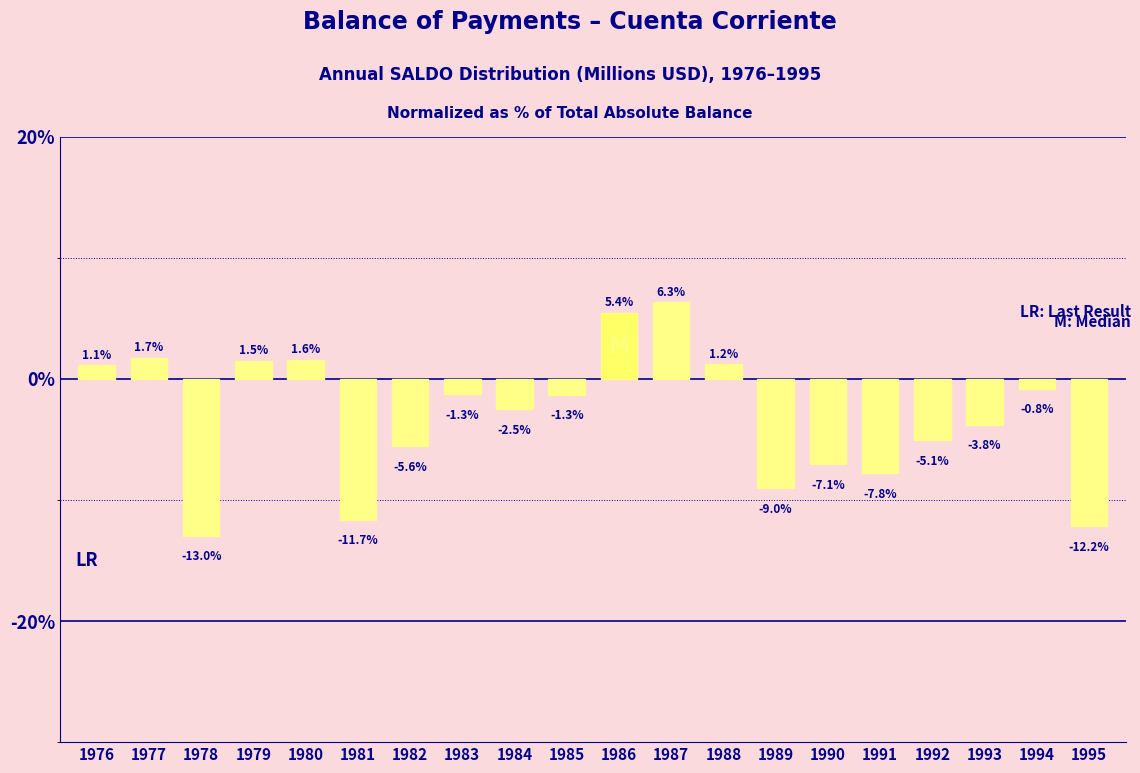

Reading left to right, what are all the values shown in this chart?

1.1	1.7	-13.0	1.5	1.6	-11.7	-5.6	-1.3	-2.5	-1.3	5.4	6.3	1.2	-9.0	-7.1	-7.8	-5.1	-3.8	-0.8	-12.2